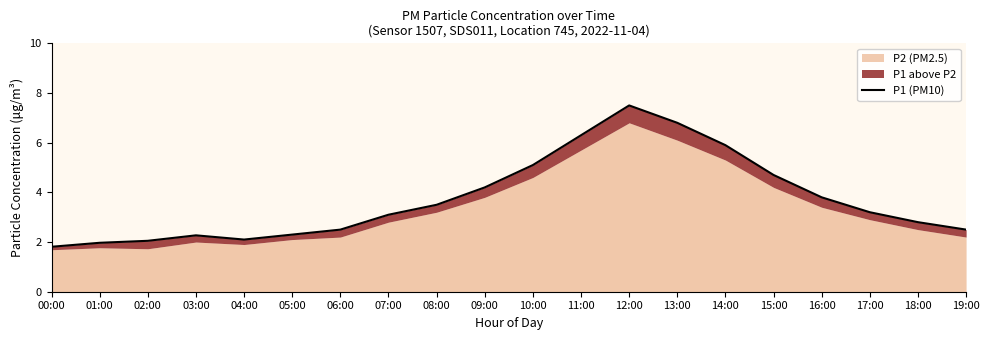

Rank the categories by value from highest to lowest.

12:00, 13:00, 11:00, 14:00, 10:00, 15:00, 09:00, 16:00, 08:00, 17:00, 07:00, 18:00, 06:00, 19:00, 05:00, 03:00, 04:00, 02:00, 01:00, 00:00